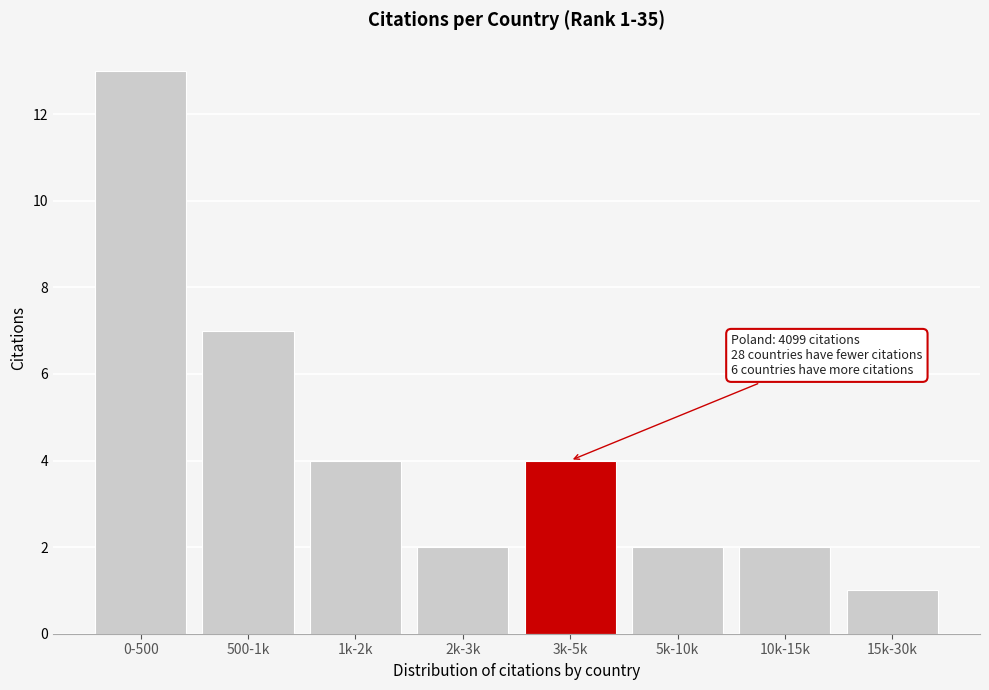

Reading right to left, extract all data points from this chart.

1	2	2	4	2	4	7	13